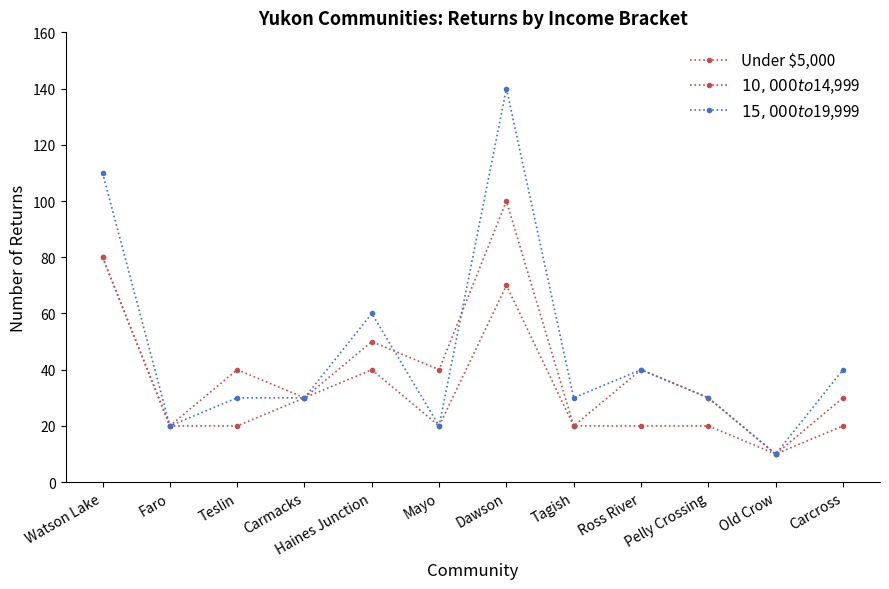

At which category is the sum across all series the highest?

Dawson